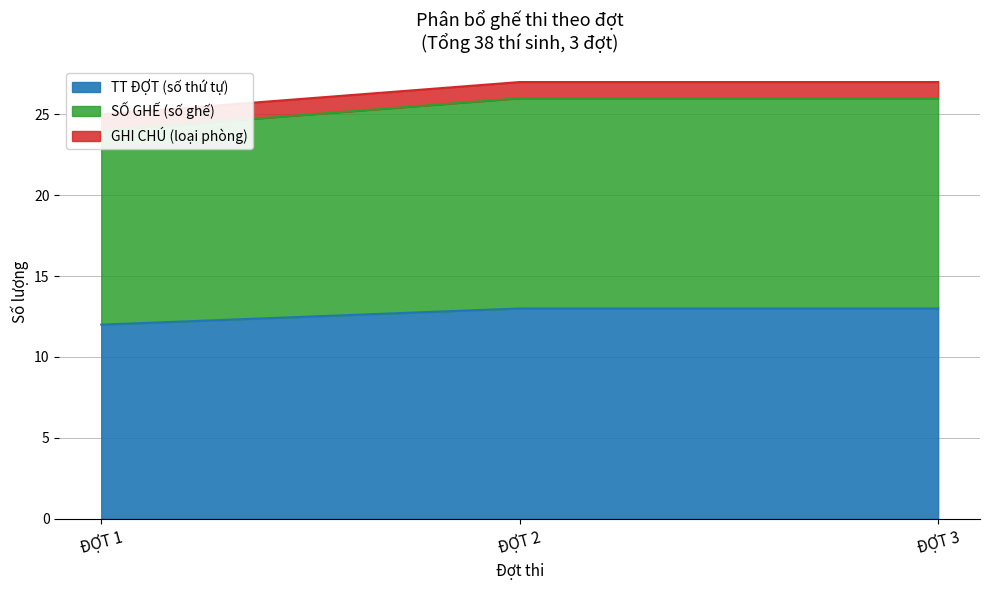

At which label does TT ĐỢT (số thứ tự) reach its minimum?

ĐỢT 1